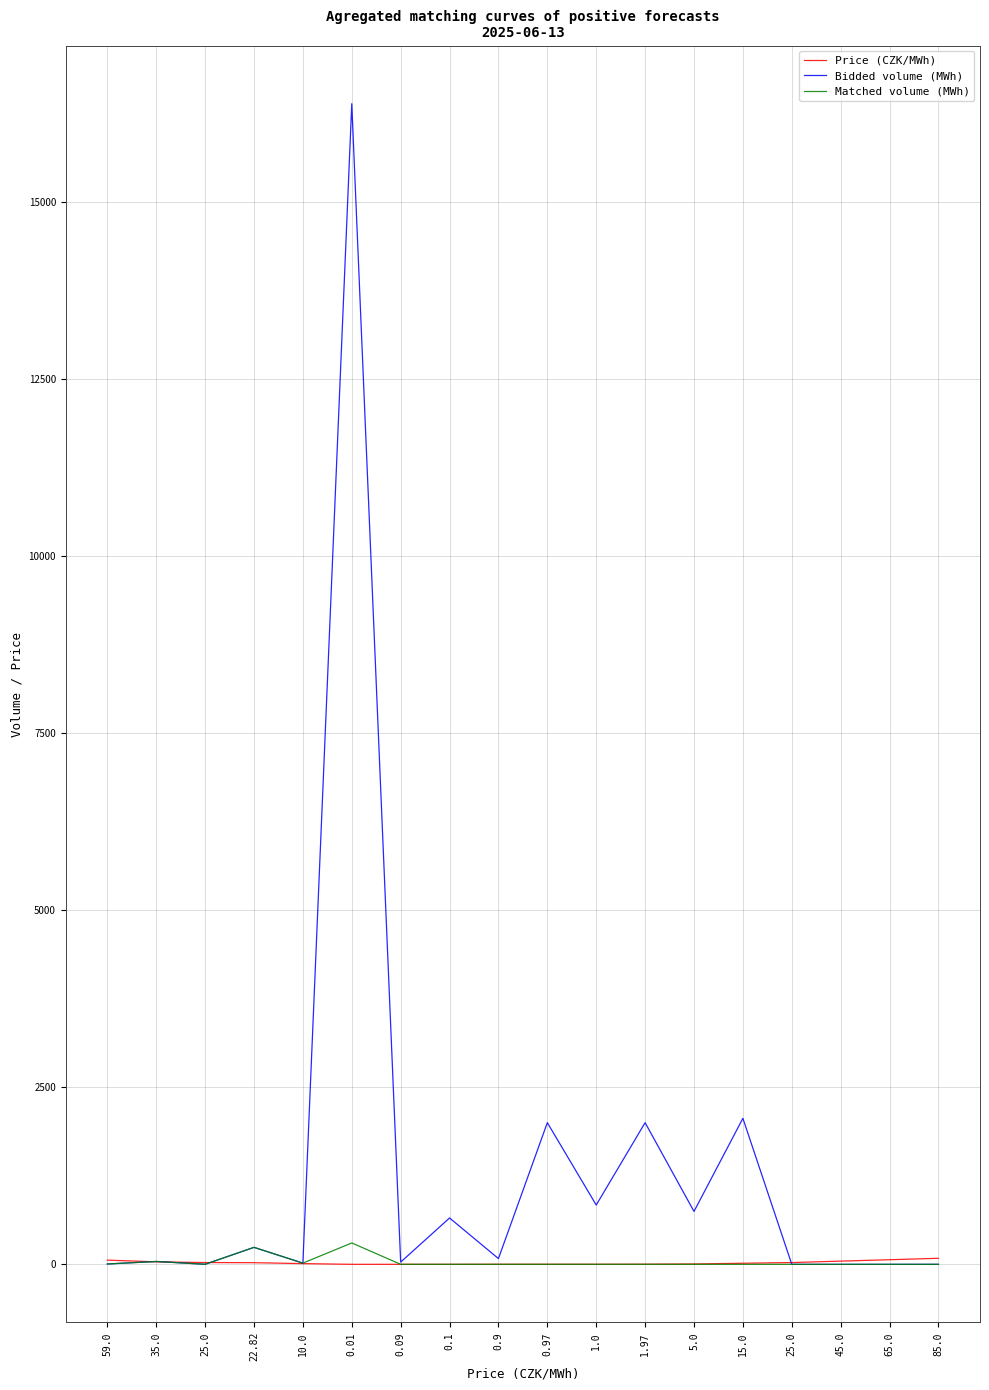

What are all the series names shown in the legend?

Price (CZK/MWh), Bidded volume (MWh), Matched volume (MWh)